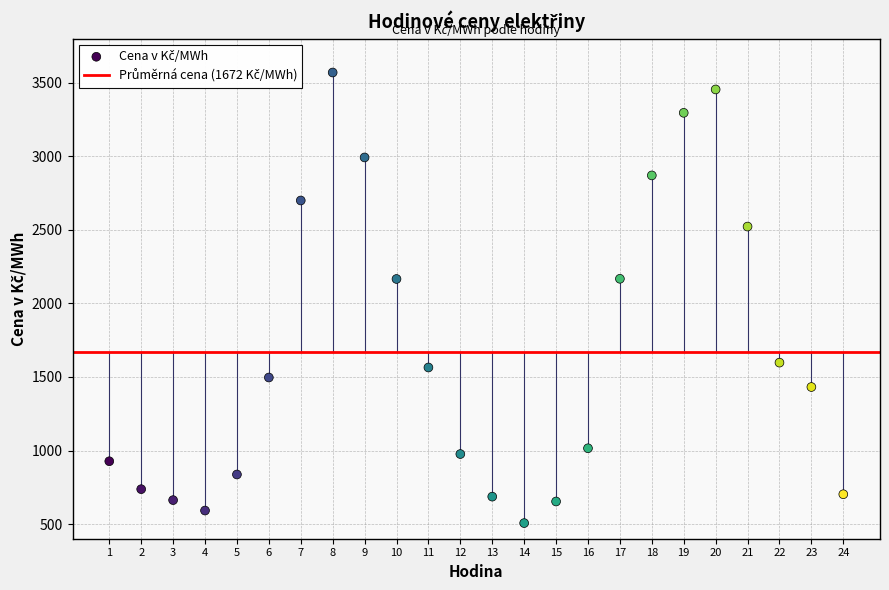

What is the range of X values (max minus min)?

23.0